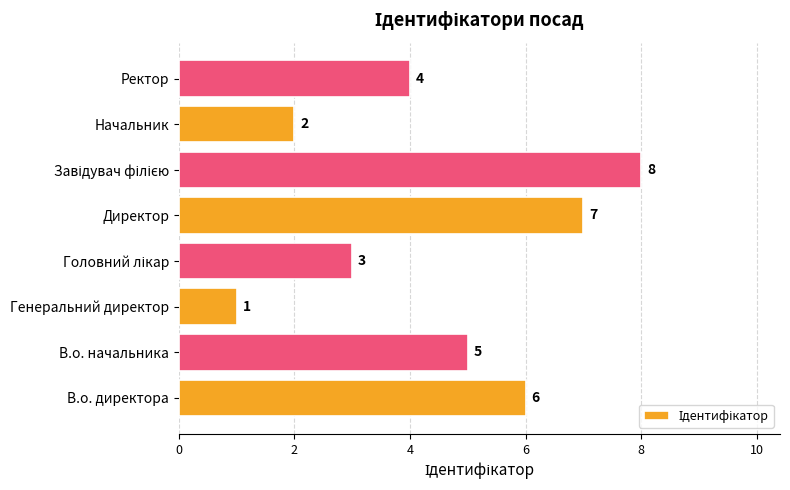

Is it true that the value at Директор is 12?

False